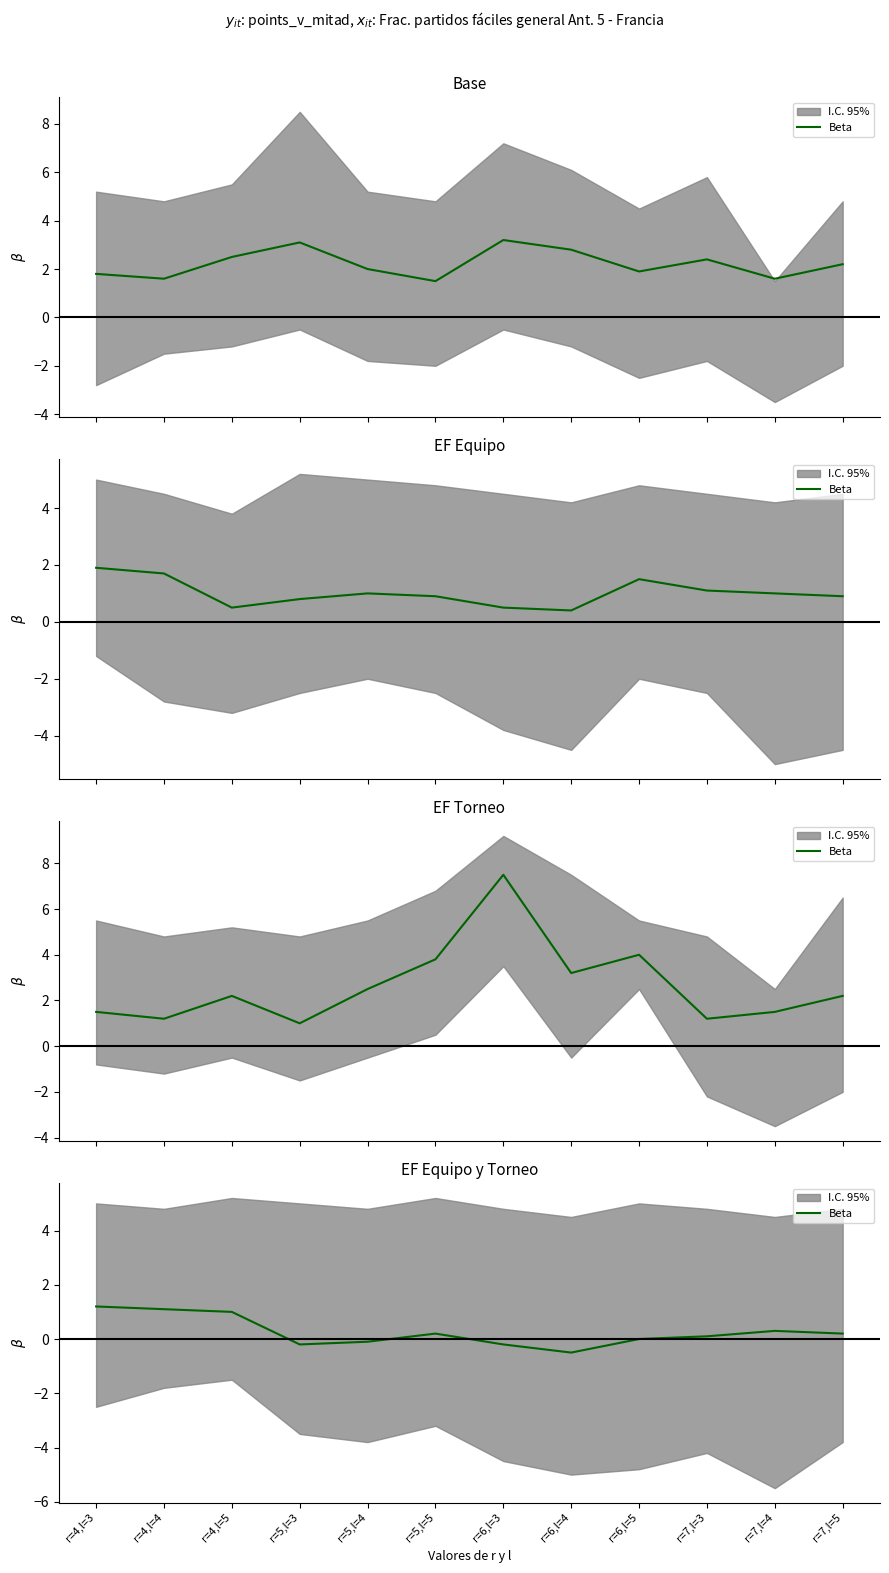

What is the difference between the values at r=7,l=5 and r=7,l=4?

0.1